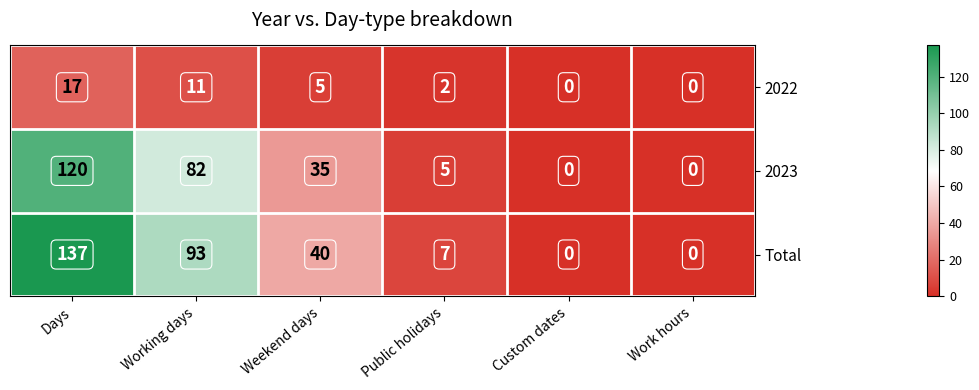

Which series changed the most between Working days and Weekend days?

Total